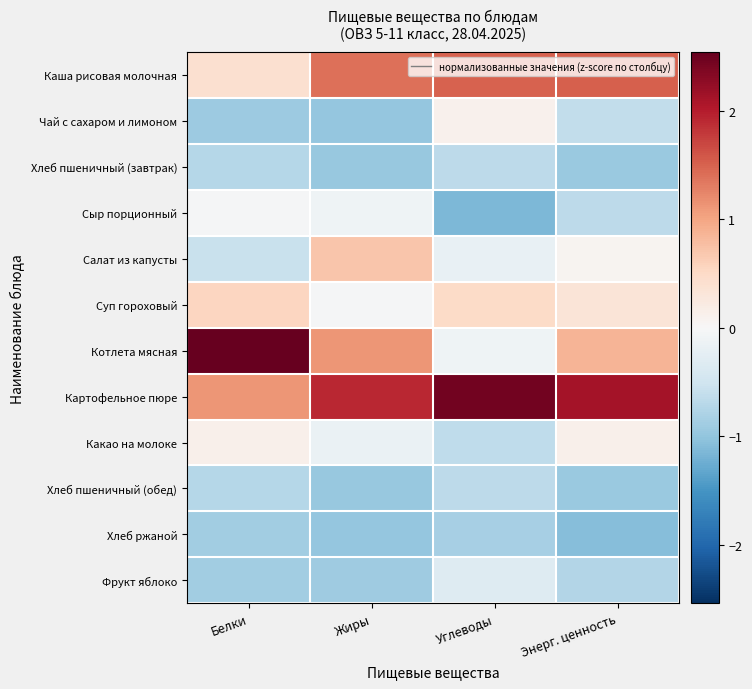

Which category has the highest value across all series?

Белки